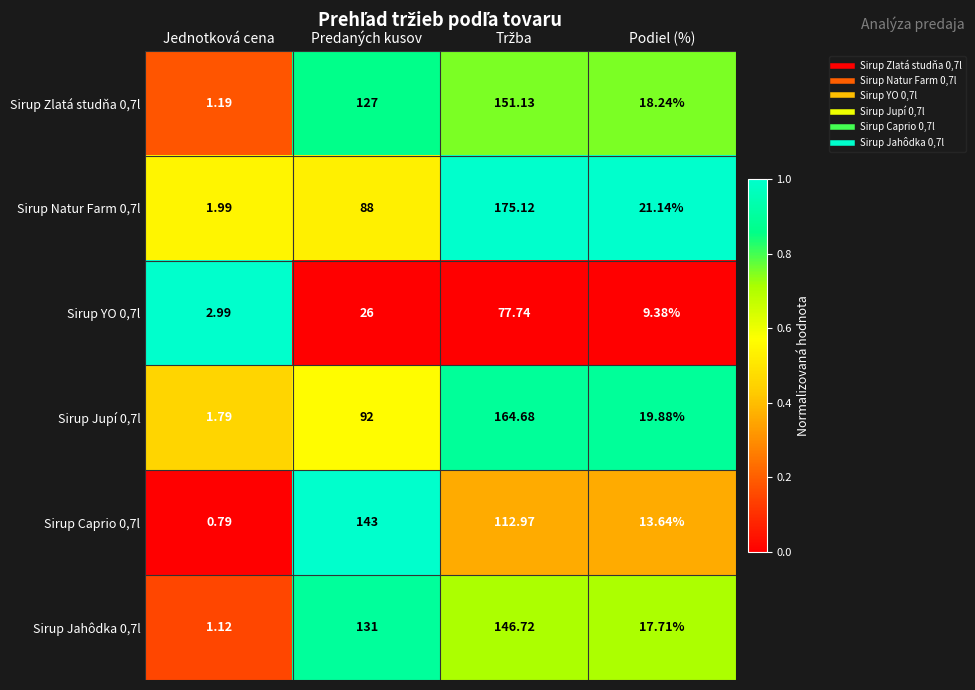

What is the total value across all series at Predaných kusov?

607.0